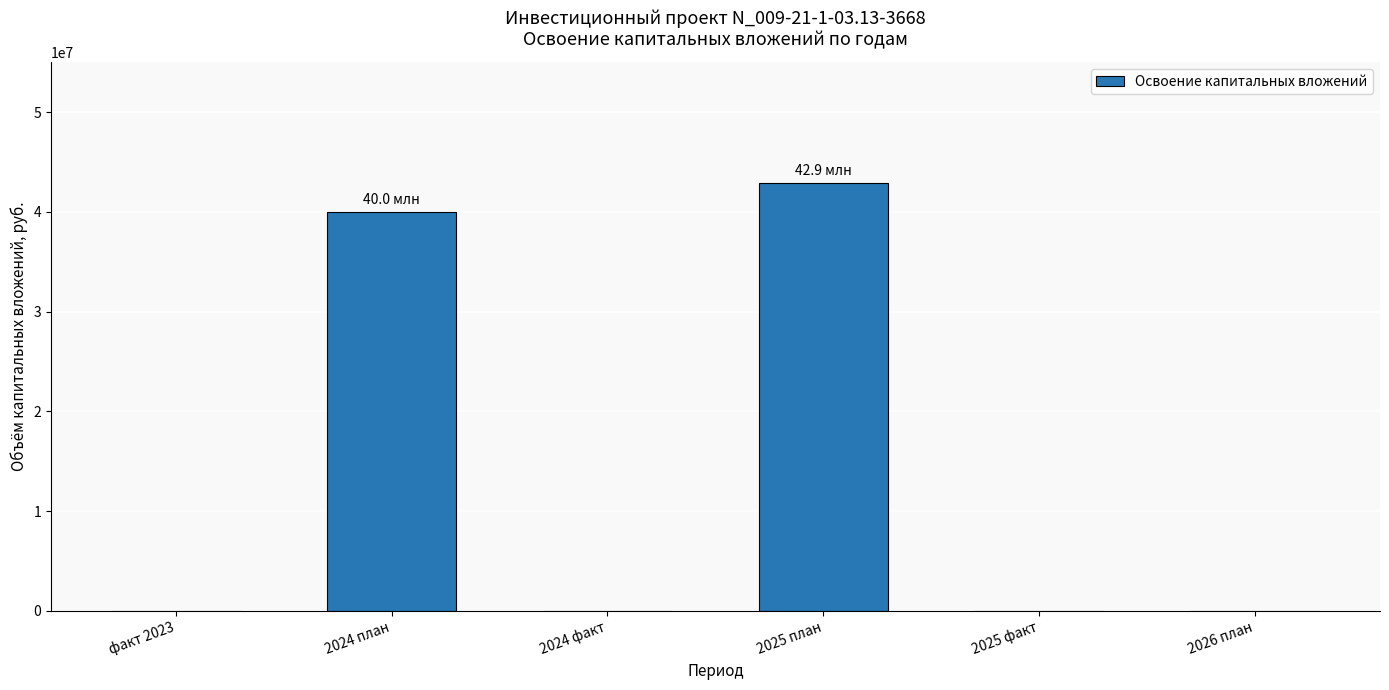

Are the bars horizontal?

No